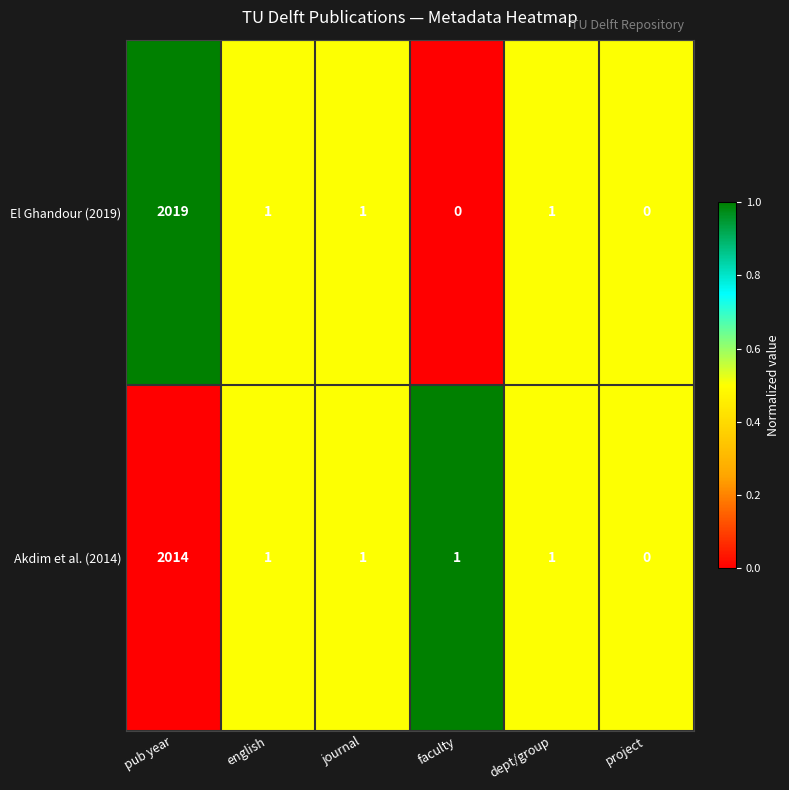

Count the number of data series in this chart.

2